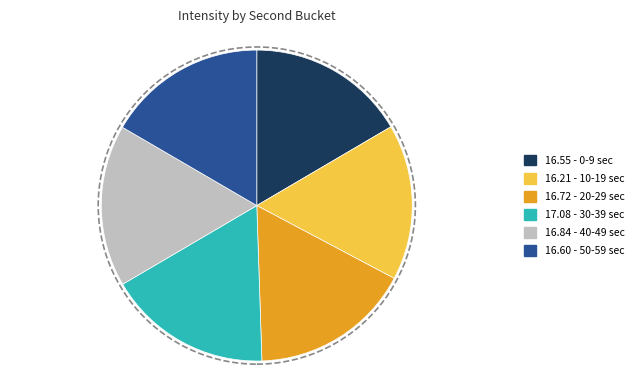

Does any single category account for the majority?

No